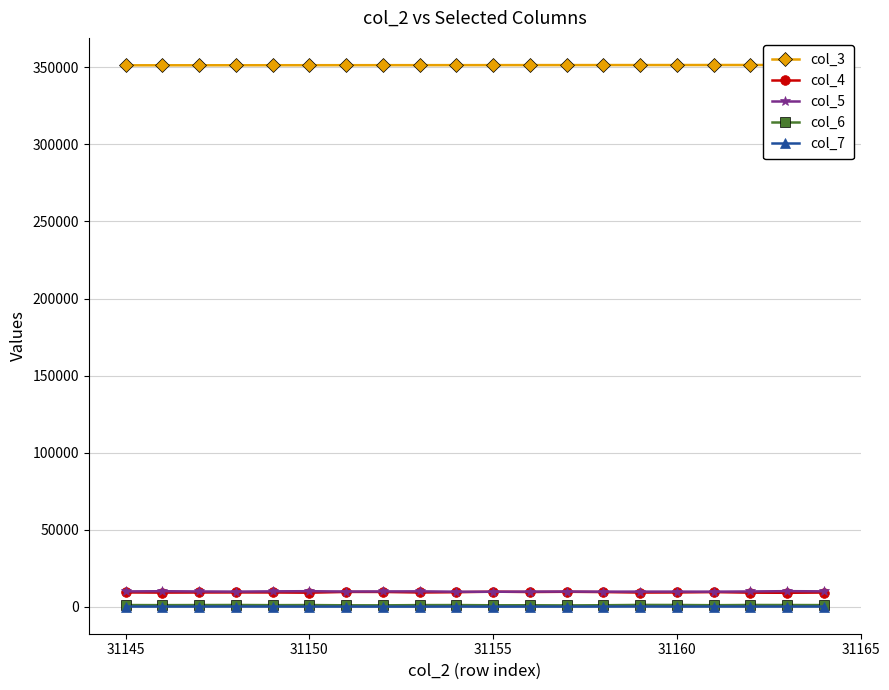

True or false: col_3 and col_4 intersect in this chart.

False